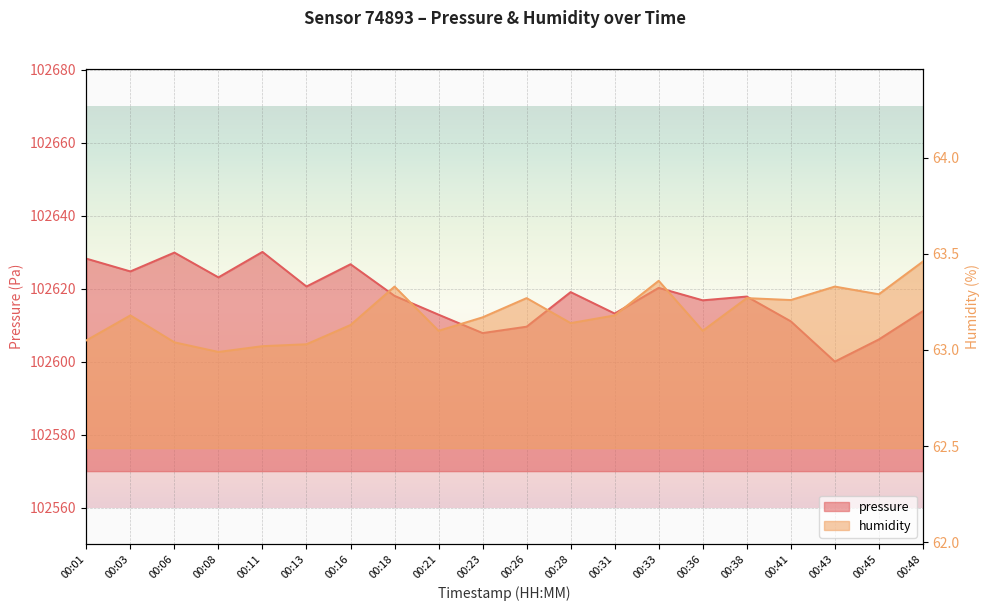

How many interior local valleys does the pressure series have?

7